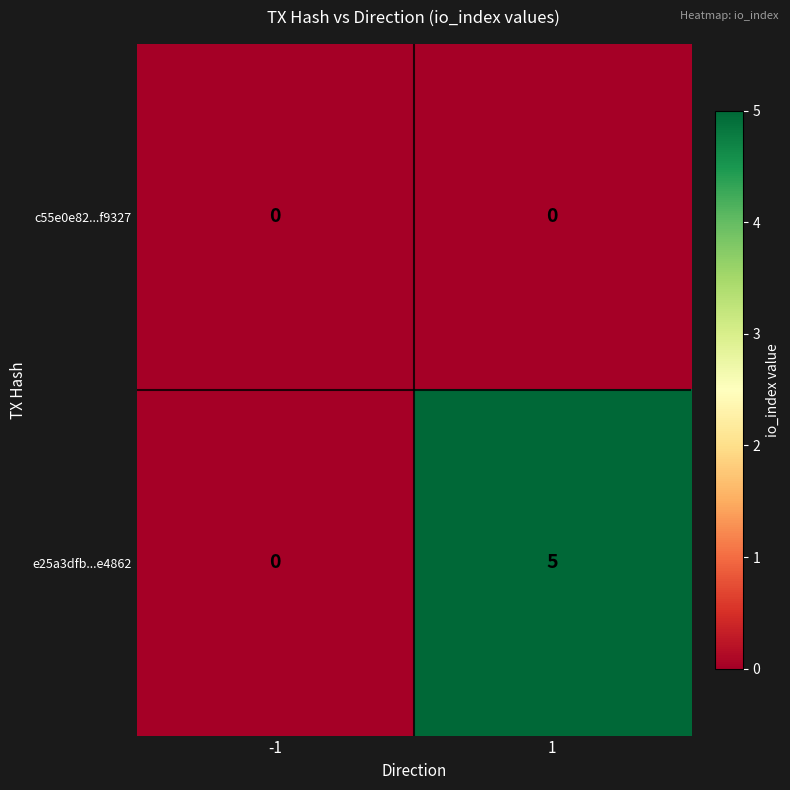

Reading left to right, extract all data points from this chart.

c55e0e82...f9327: 0	0
e25a3dfb...e4862: 0	5